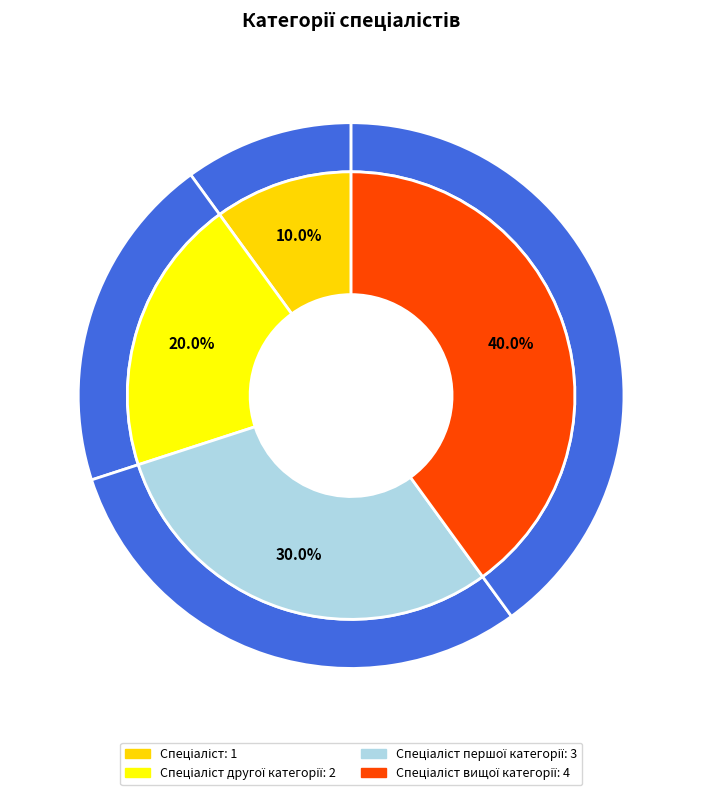

Is it true that Спеціаліст вищої категорії is 50% of the pie?

False